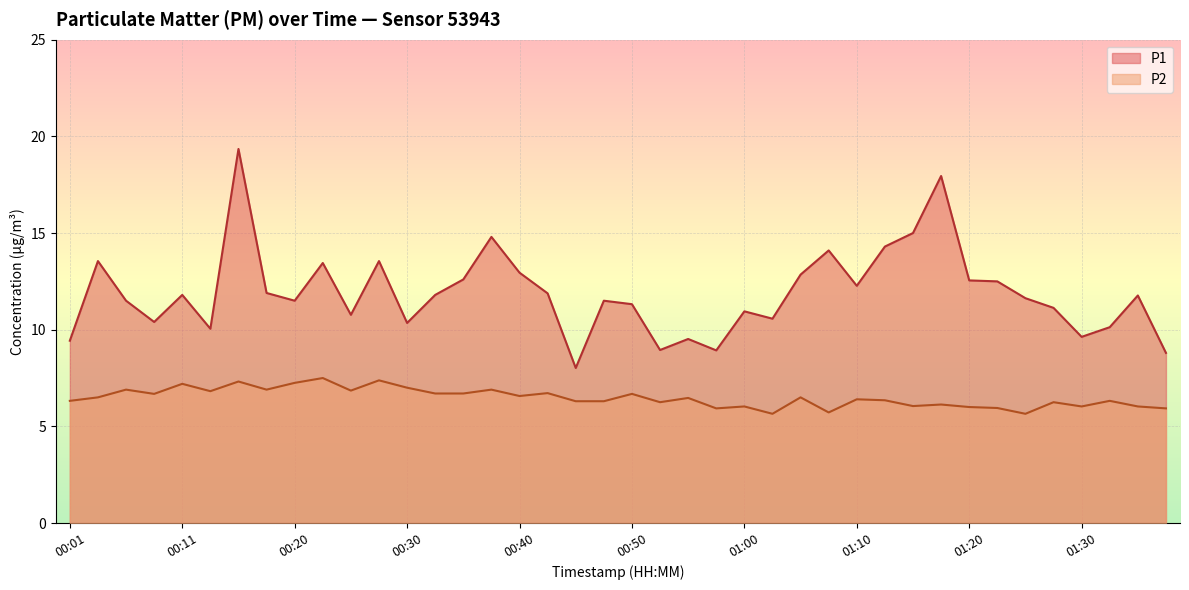

Rank the series by their average value, from lowest to highest.

P2, P1